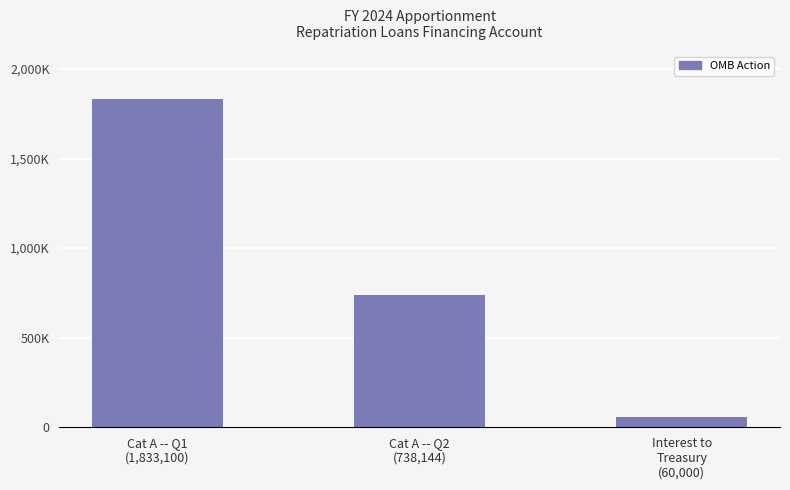

Where is the data nearest to the value 946550?

Cat A -- Q2
(738,144)